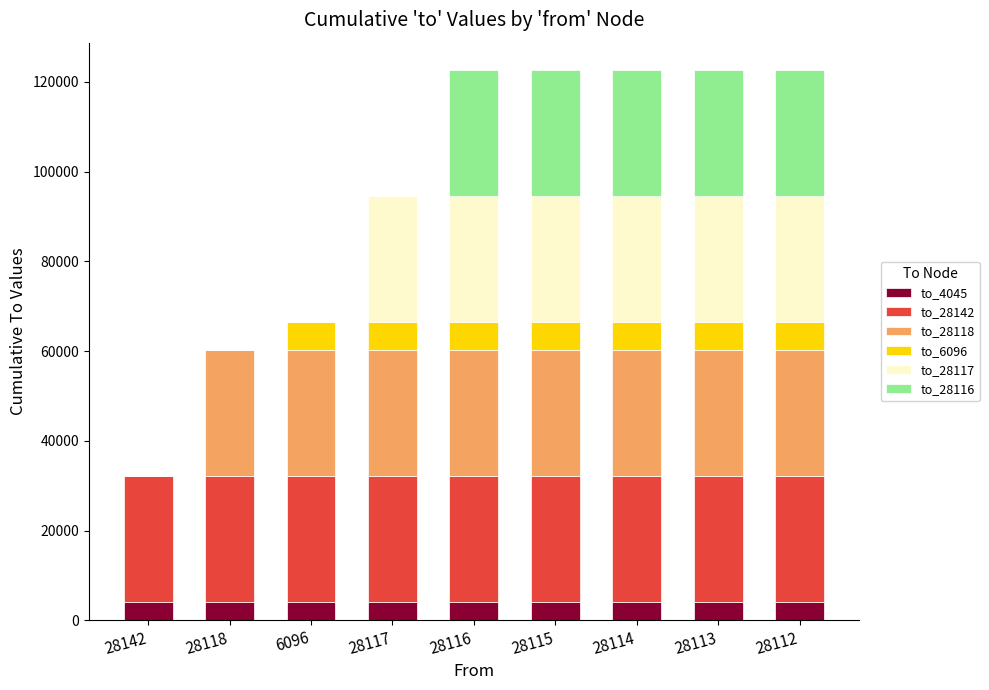

At which category is the sum across all series the highest?

28116